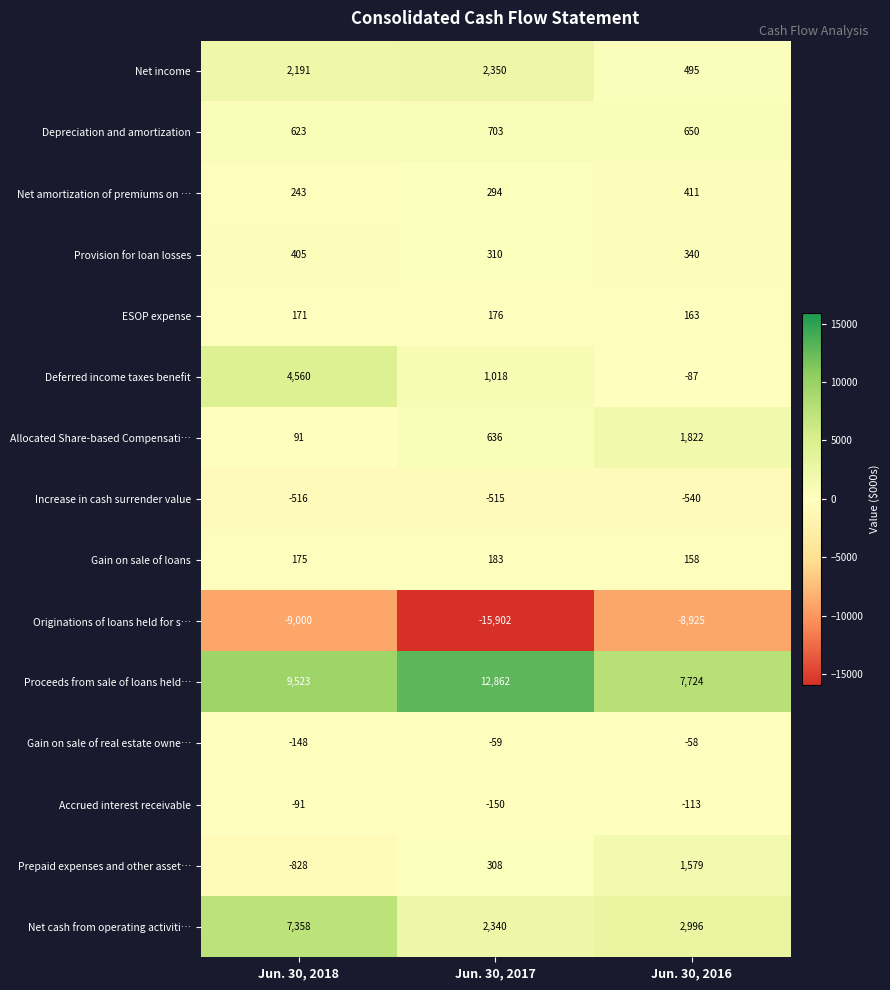

True or false: Net amortization of premiums on … has a value of 128 at Jun. 30, 2017.

False